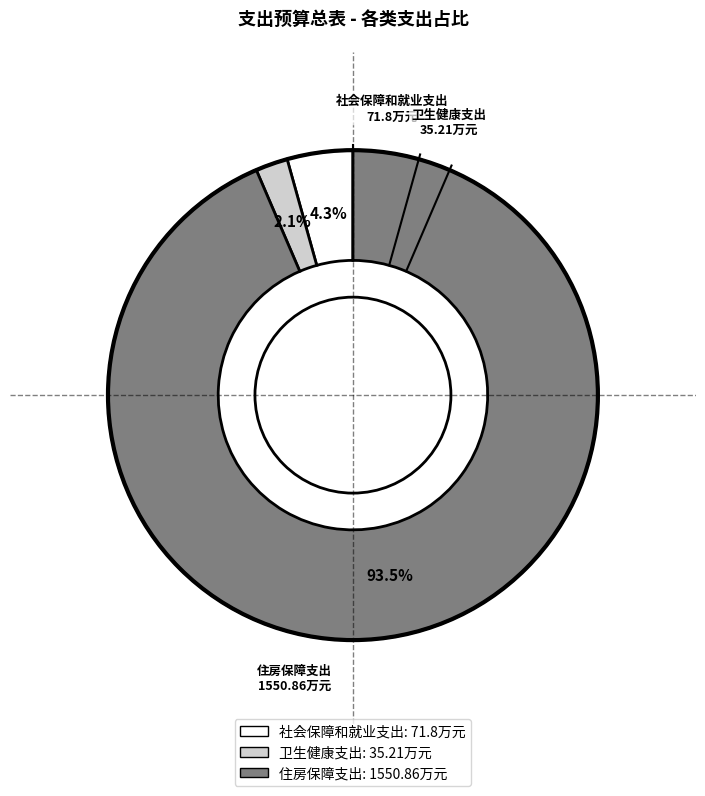

To the nearest percent, what percentage of the pie is 卫生健康支出?

2%